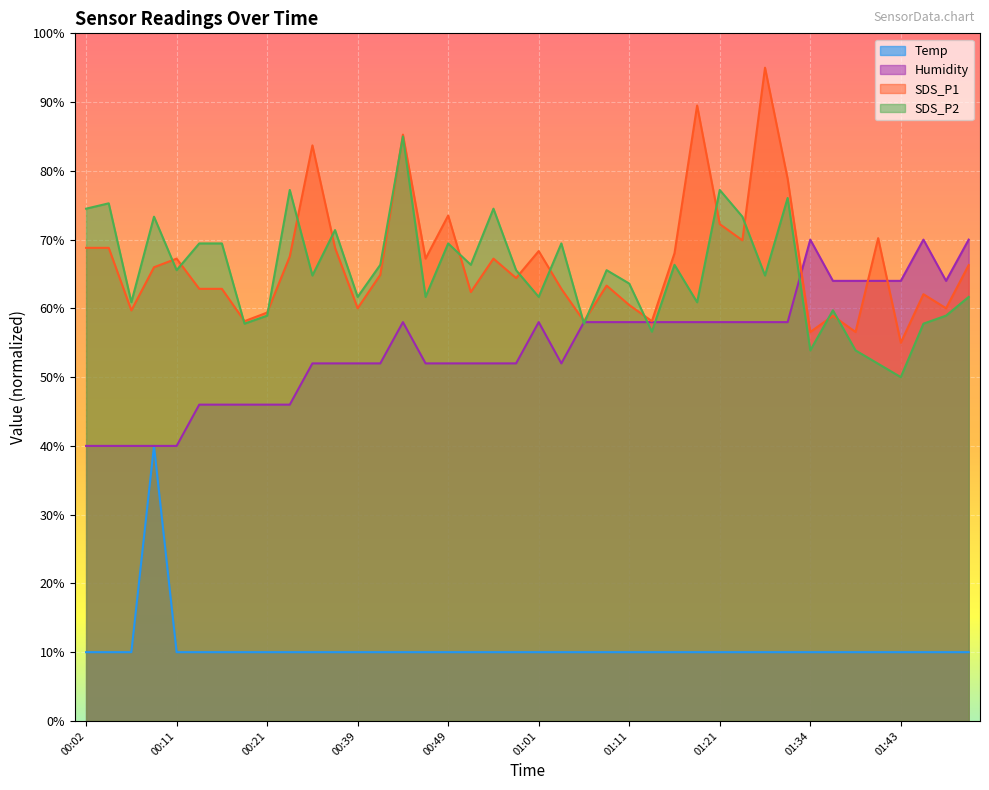

At 01:43, list the series in order from largest to smallest.

Humidity, SDS_P1, SDS_P2, Temp